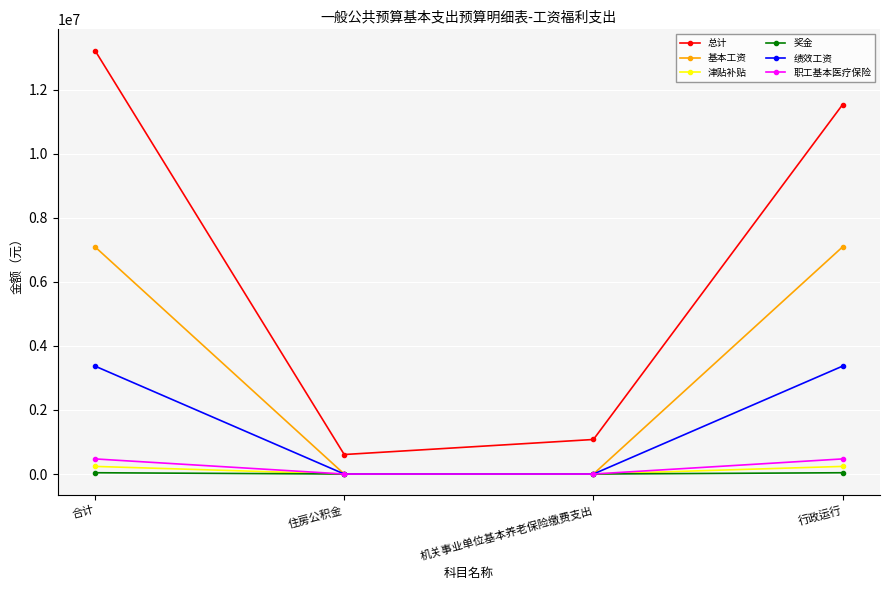

What is the sum of the 津贴补贴 values at 行政运行 and 合计?

476472.0